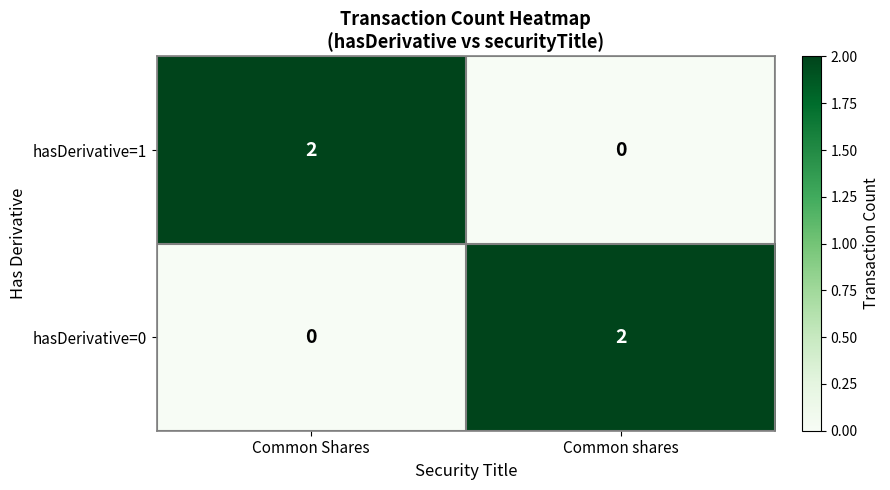

What is the difference between the highest and lowest values at Common shares?

2